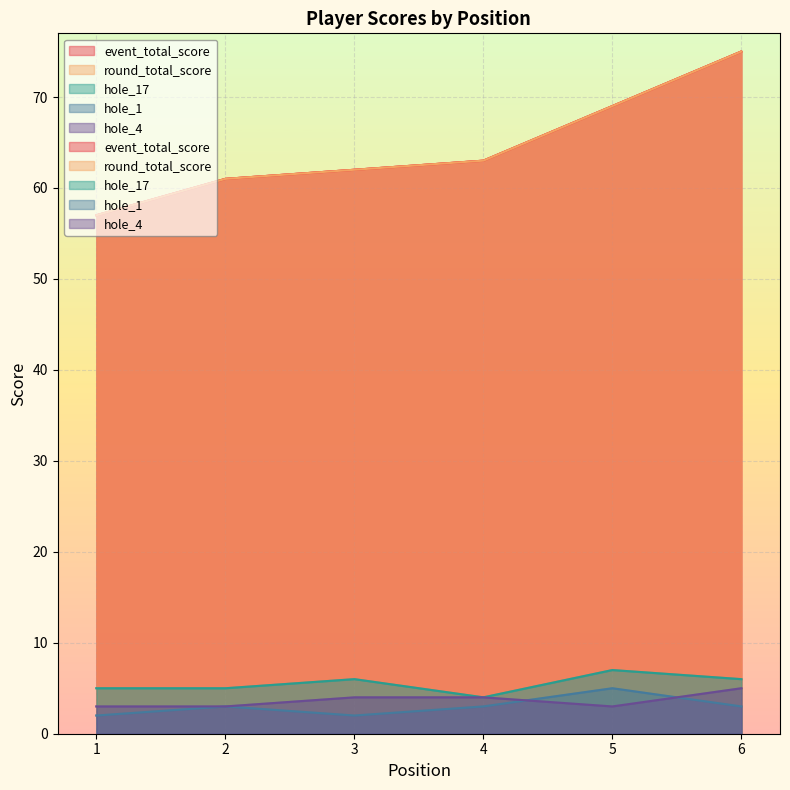

What are all the series names shown in the legend?

event_total_score, round_total_score, hole_17, hole_1, hole_4